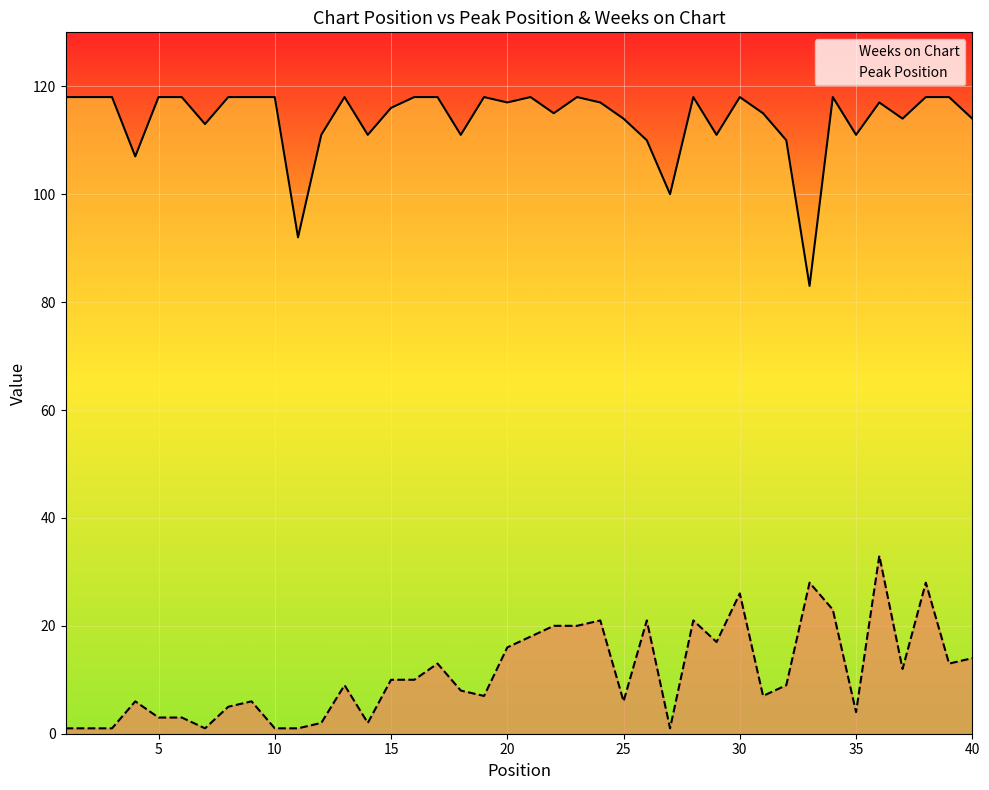

What is the difference between the maximum and minimum values in the Weeks on Chart series?

35